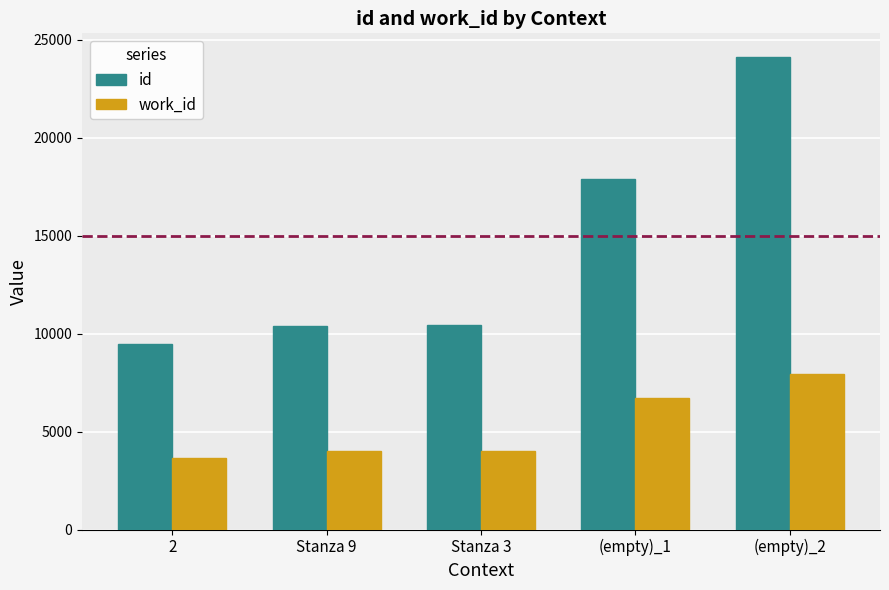

What is the average value of the work_id series?

5271